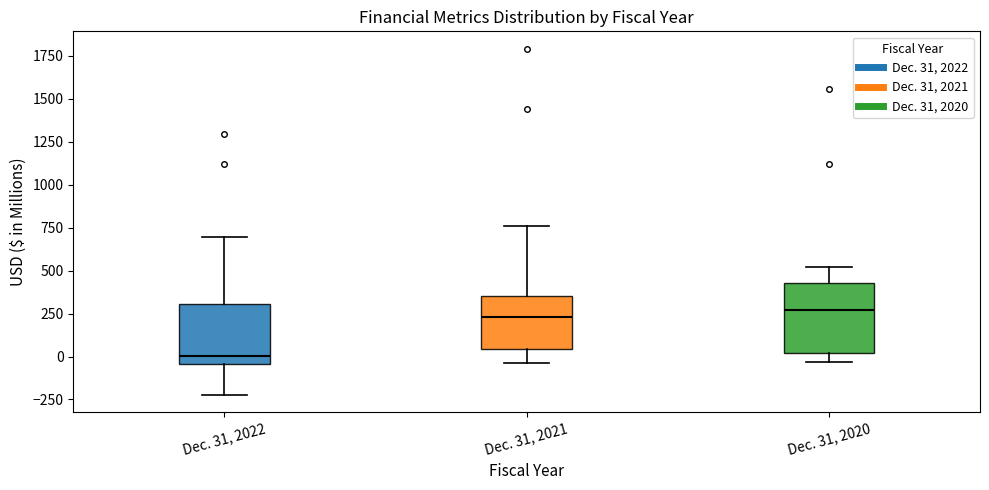

Reading left to right, read every box against the y-axis: the position of its median line, the range the box covers, and the ends of its whiskers. The values are not printed on the chart, so give them approximately, as read against the axis.

Dec. 31, 2022: median 0, box -50 to 300, whiskers -200 to 700
Dec. 31, 2021: median 250, box 50 to 350, whiskers -50 to 750
Dec. 31, 2020: median 250, box 0 to 450, whiskers -50 to 500